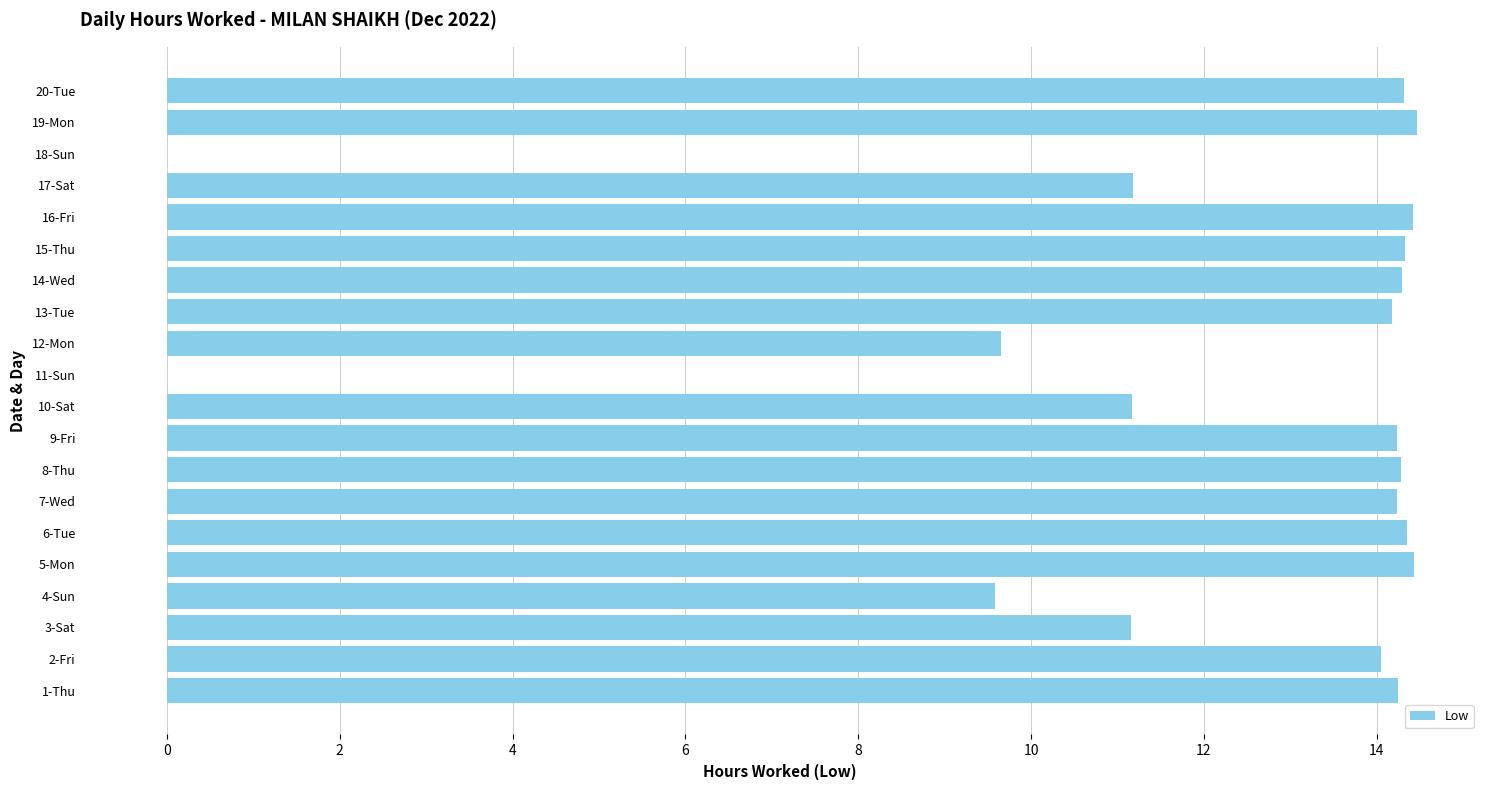

What is the sum of all values?

238.6